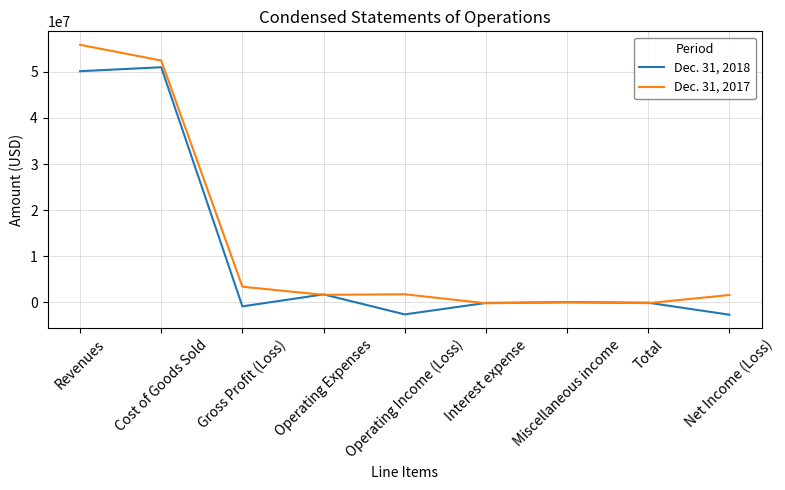

Is it true that Dec. 31, 2018 equals 17881282 at Cost of Goods Sold?

False